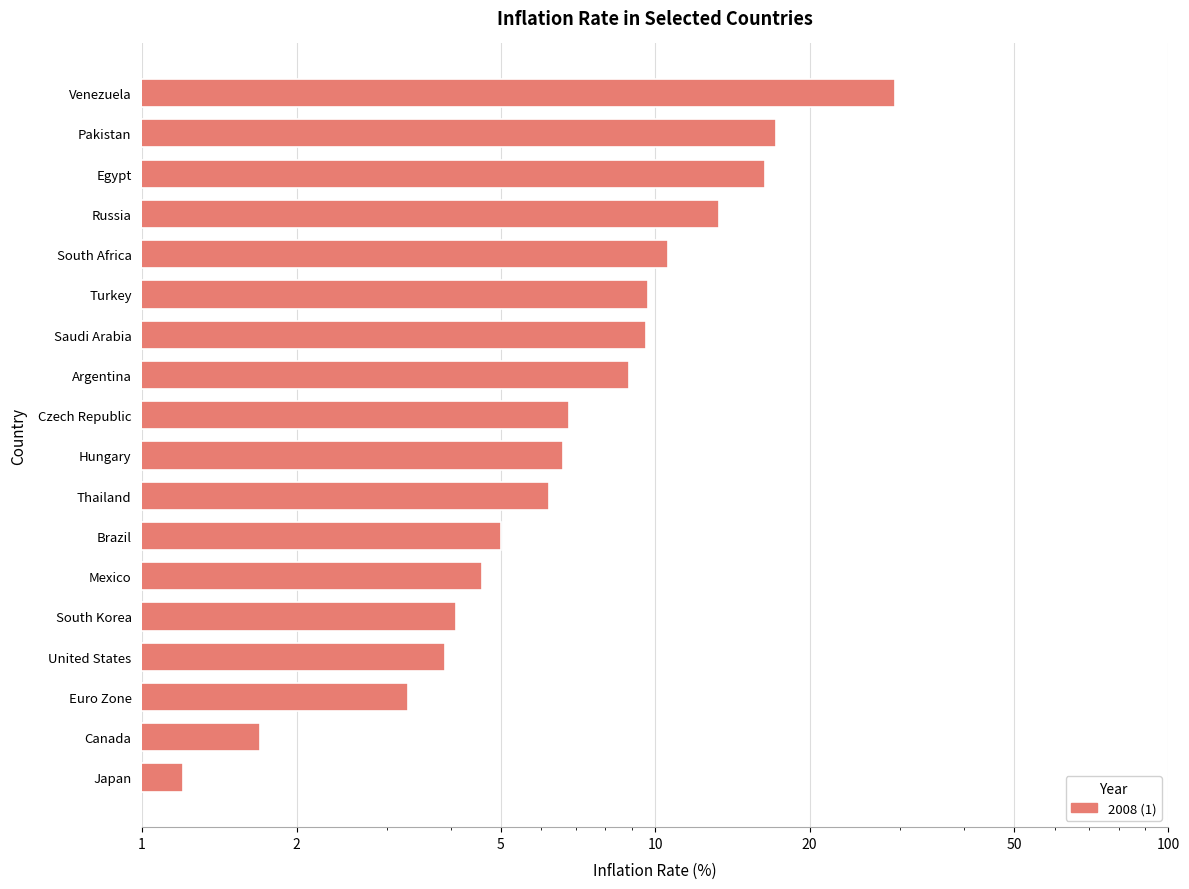

Between Japan and Mexico, which is larger?

Mexico